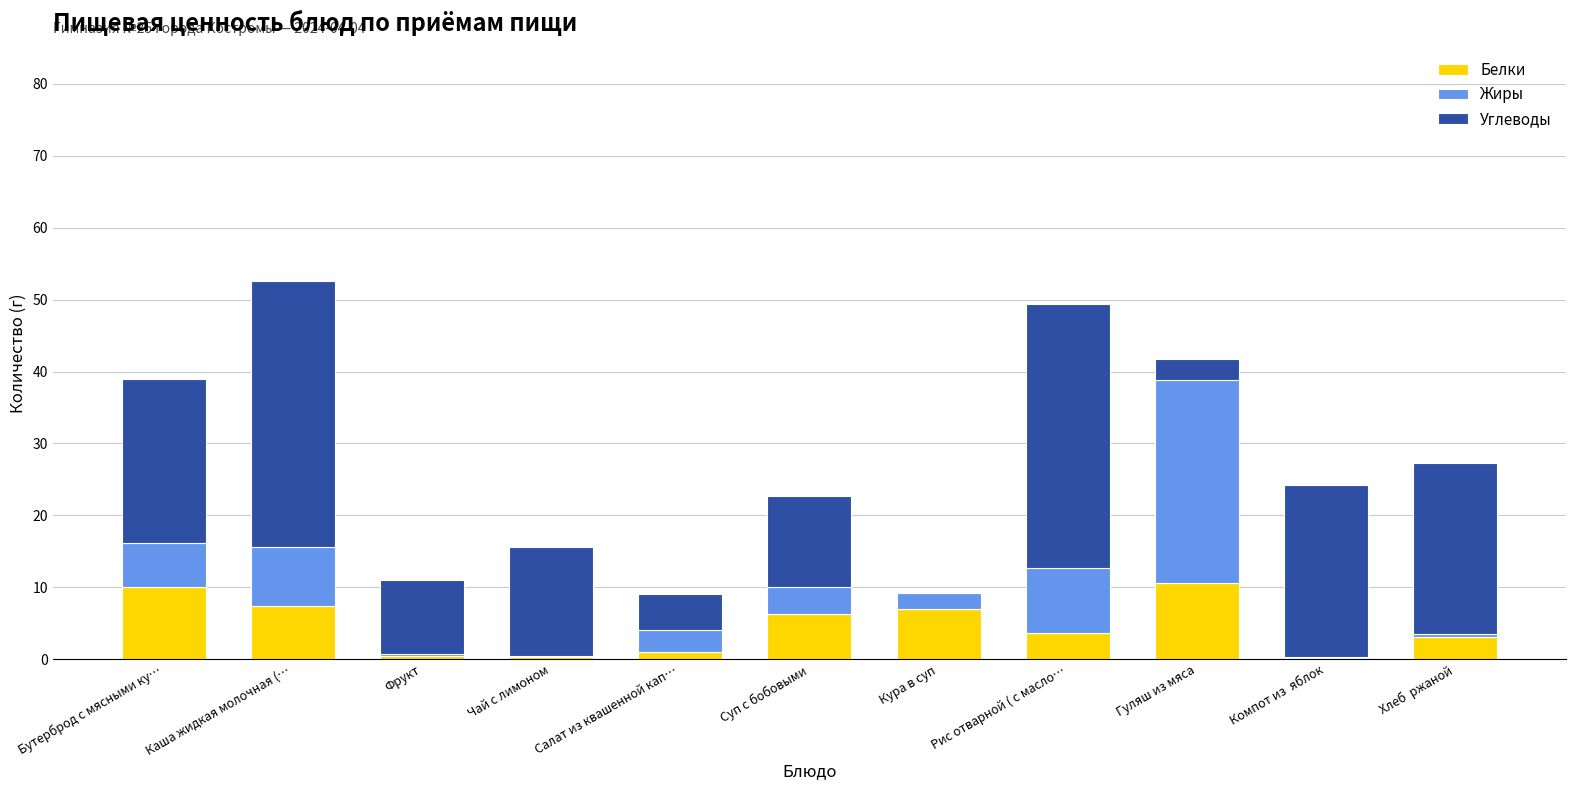

What is the highest value of the Белки series?

10.6